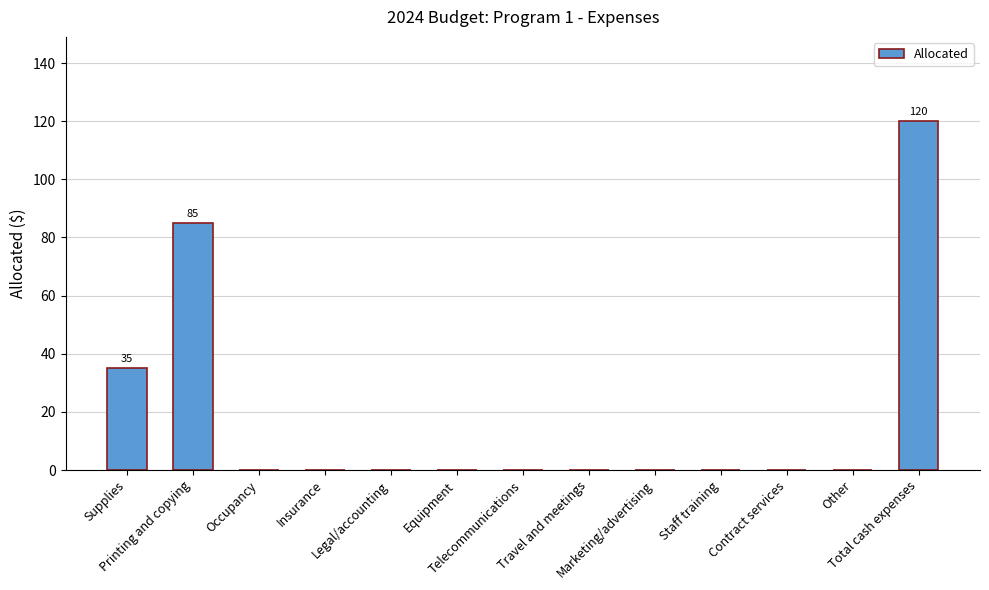

Reading right to left, what are all the values shown in this chart?

120	0	0	0	0	0	0	0	0	0	0	85	35